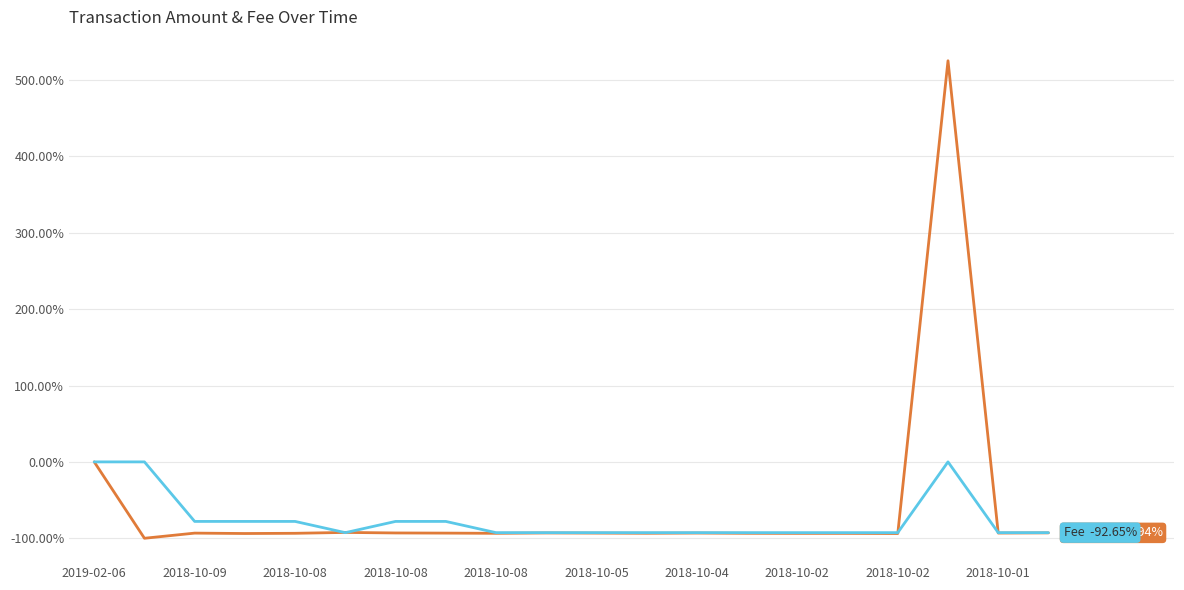

How many categories are shown in the chart?

20